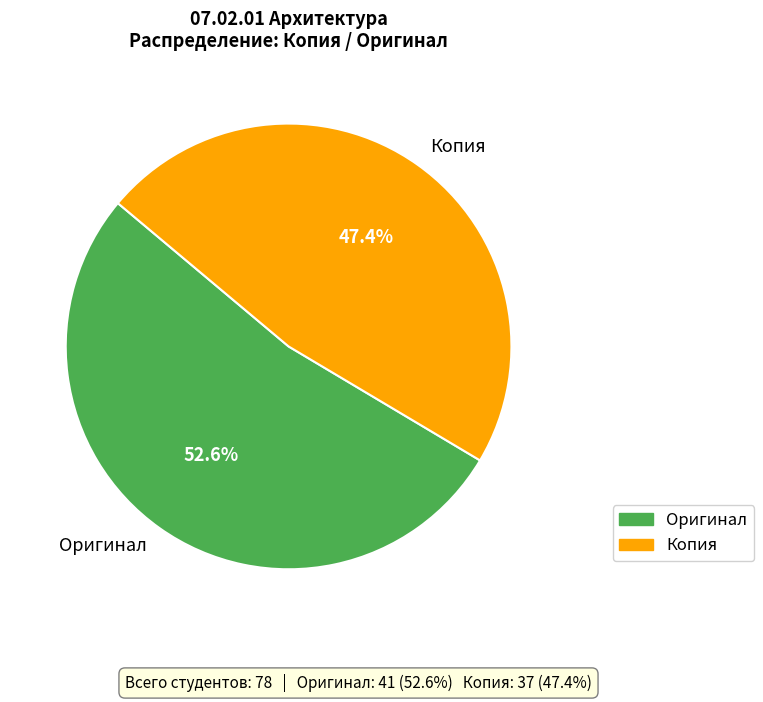

Count the number of slices in the pie.

2